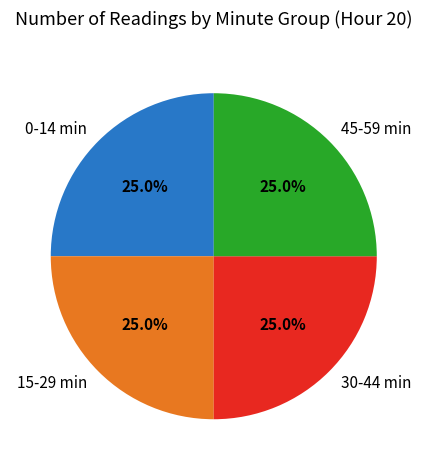

What is the ratio of the value at 15-29 min to the value at 45-59 min?

1.0